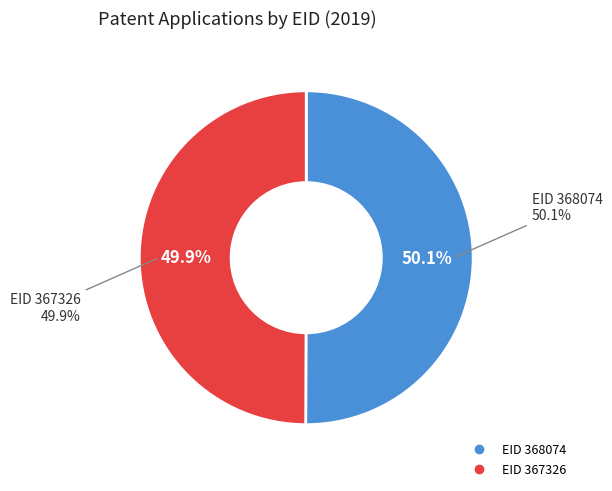

What is the change in value from 368074 to 367326?

-748